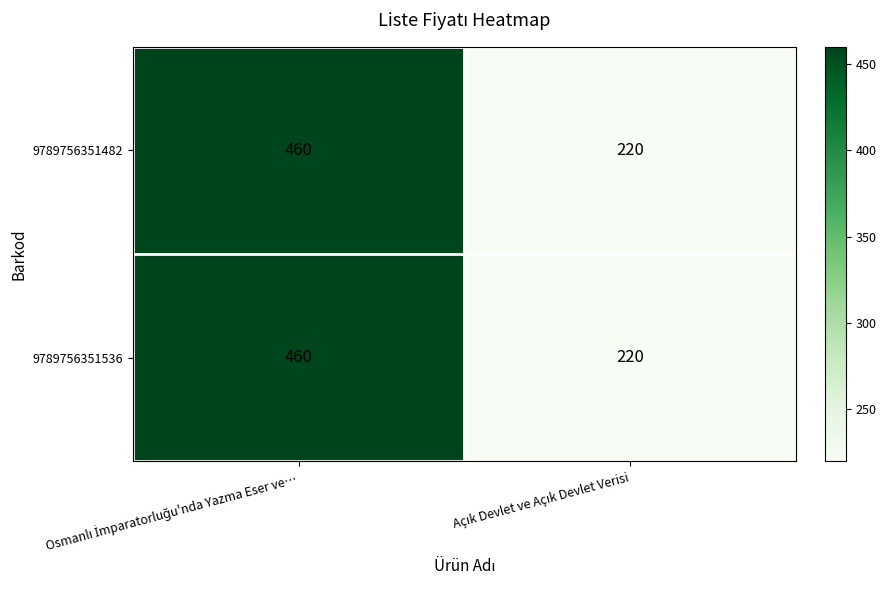

What is the difference between the maximum and minimum values in the 9789756351482 series?

240